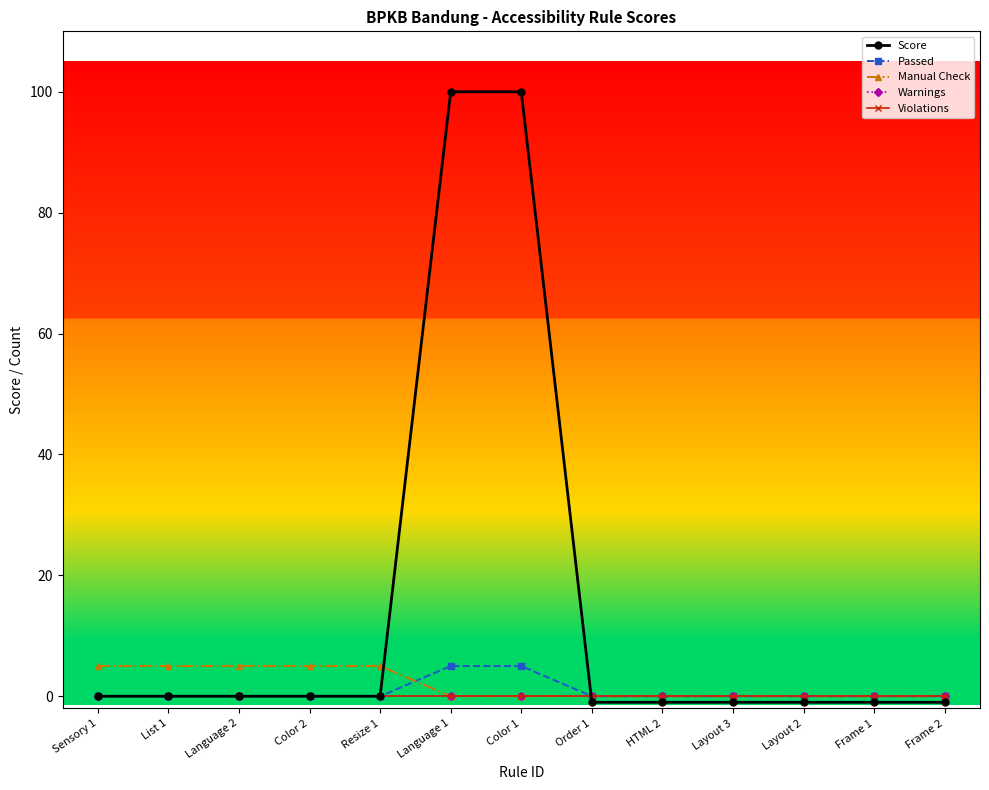

Is this an area chart (filled region under the line)?

No